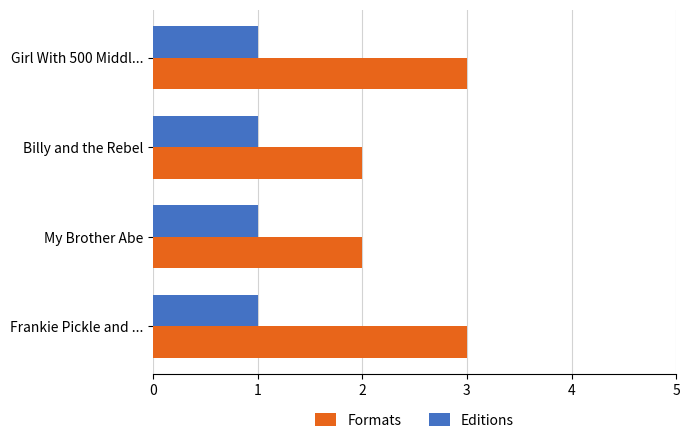

The value of Editions at My Brother Abe is 2. True or false?

False